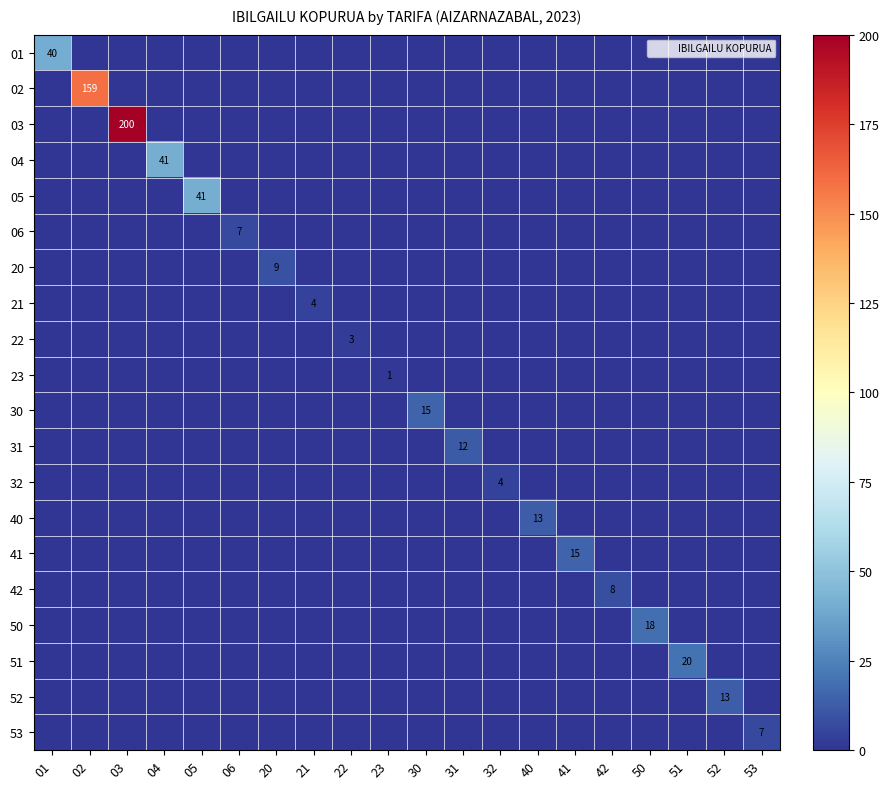

What is the sum of all 51 values?

20